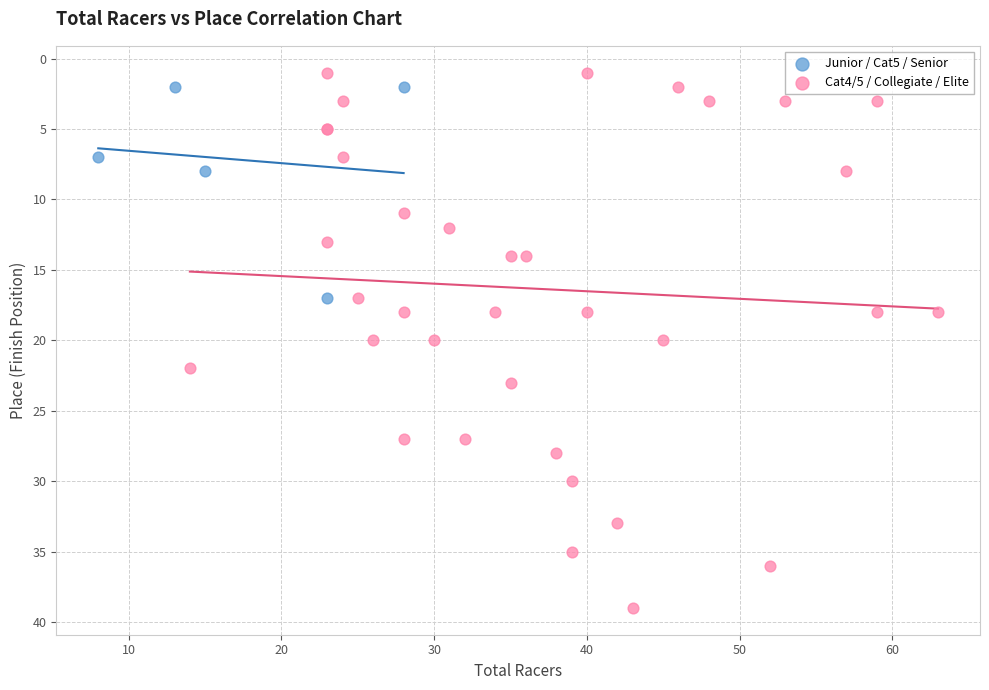

Which series reaches the maximum Y coordinate?

Cat4/5 / Collegiate / Elite